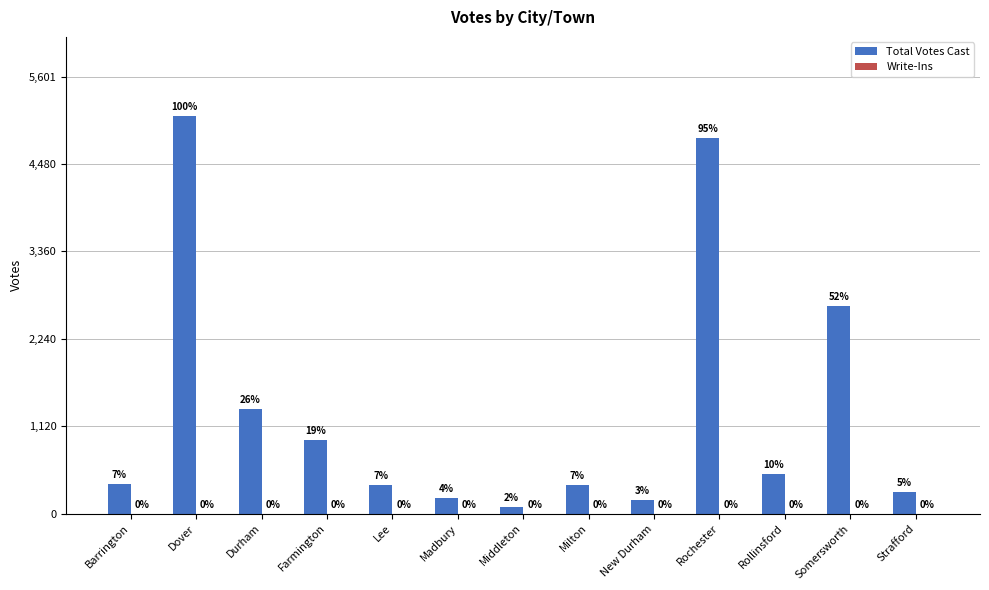

How many bars are there in total?

13